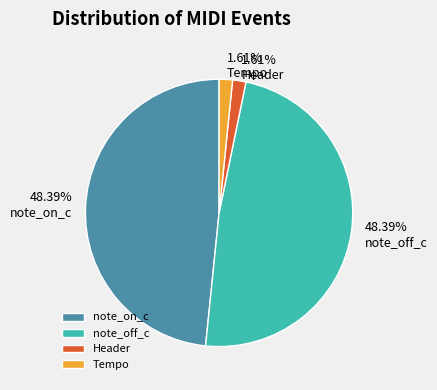

Between note_off_c and Tempo, which is larger?

note_off_c